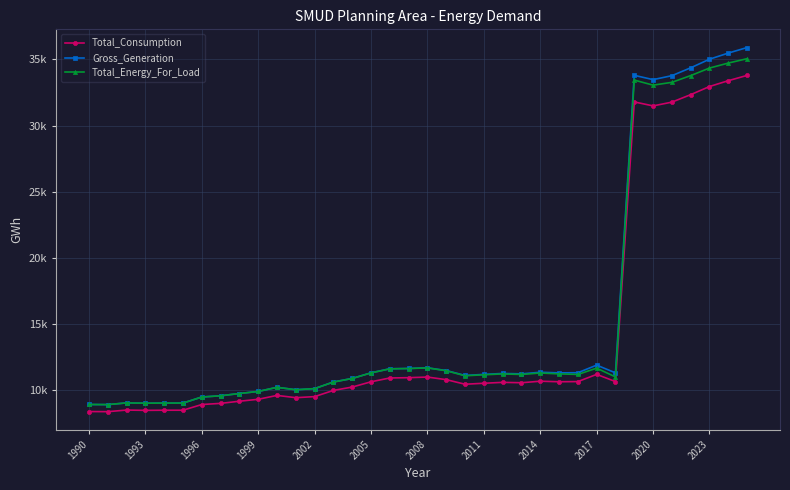

True or false: Total_Energy_For_Load and Gross_Generation intersect in this chart.

False